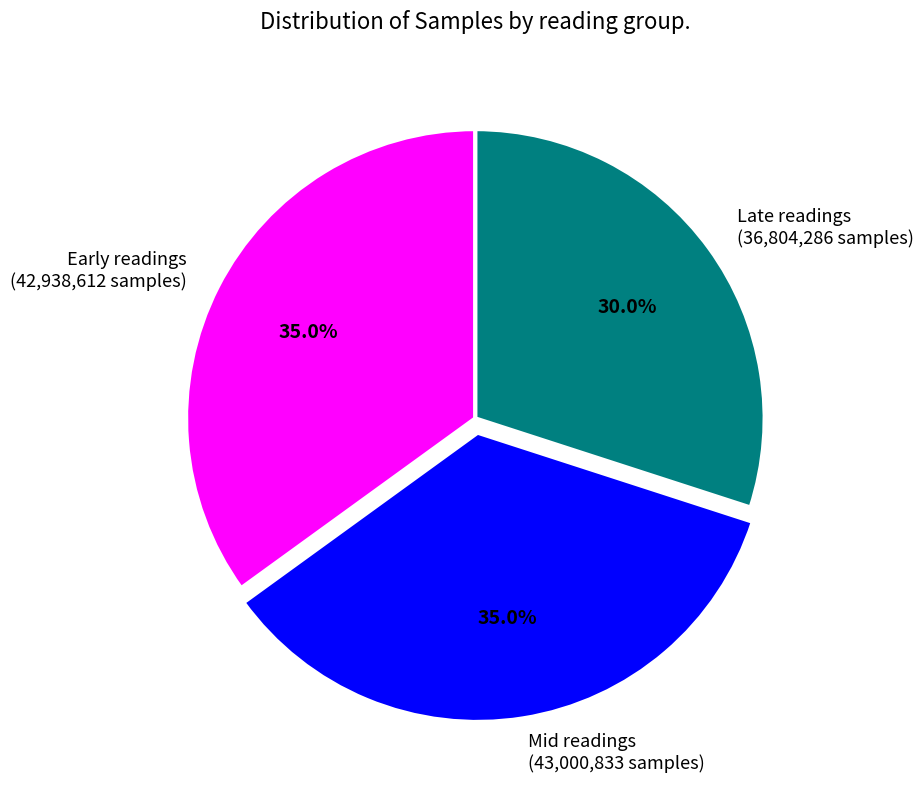

Between Late readings (36,804,286 samples) and Early readings (42,938,612 samples), which is larger?

Early readings (42,938,612 samples)